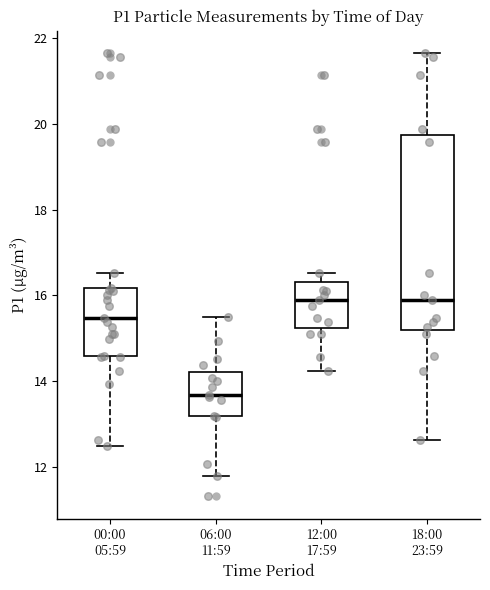

Where does the upper whisker of the box for 00:00 05:59 end on the y-axis? The values are not printed on the chart, so give them approximately, as read against the axis.

16.6